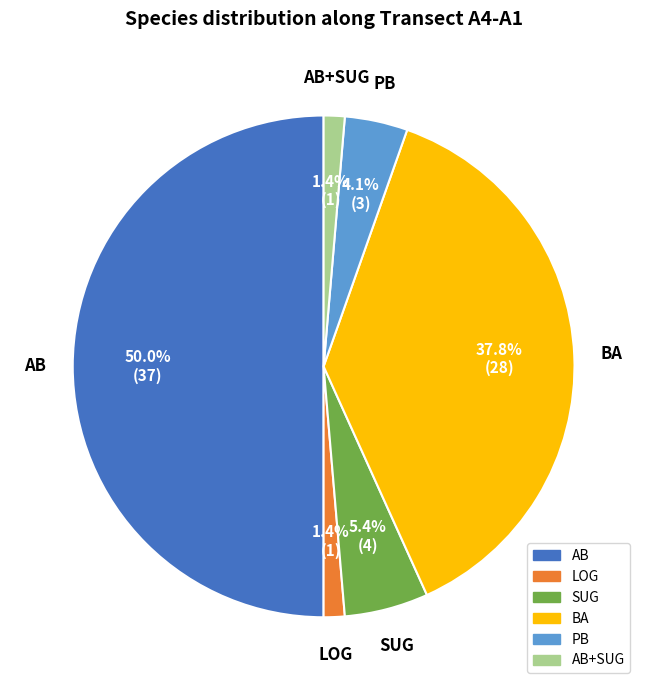

Is there a majority slice in this chart?

Yes